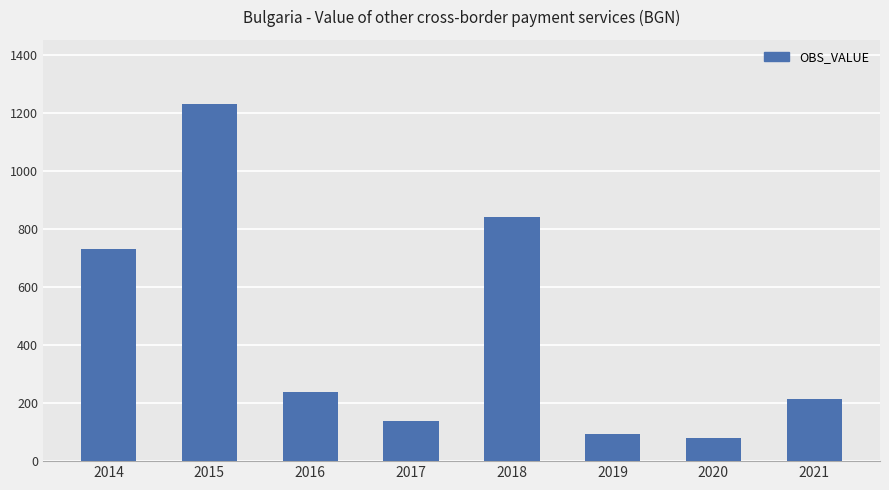

What is the minimum value shown in the chart?

78.6